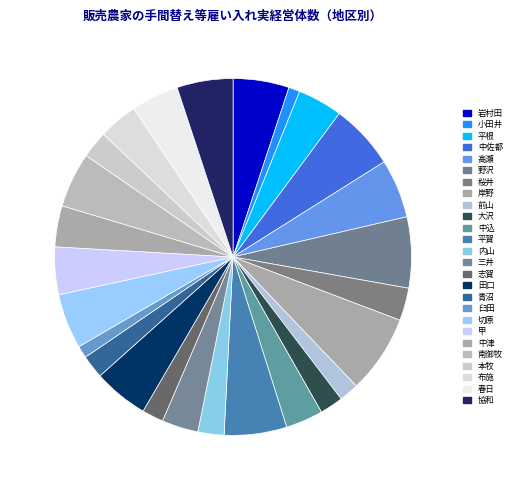

To the nearest percent, what is the difference between the largest and smallest slice percentages?

6%